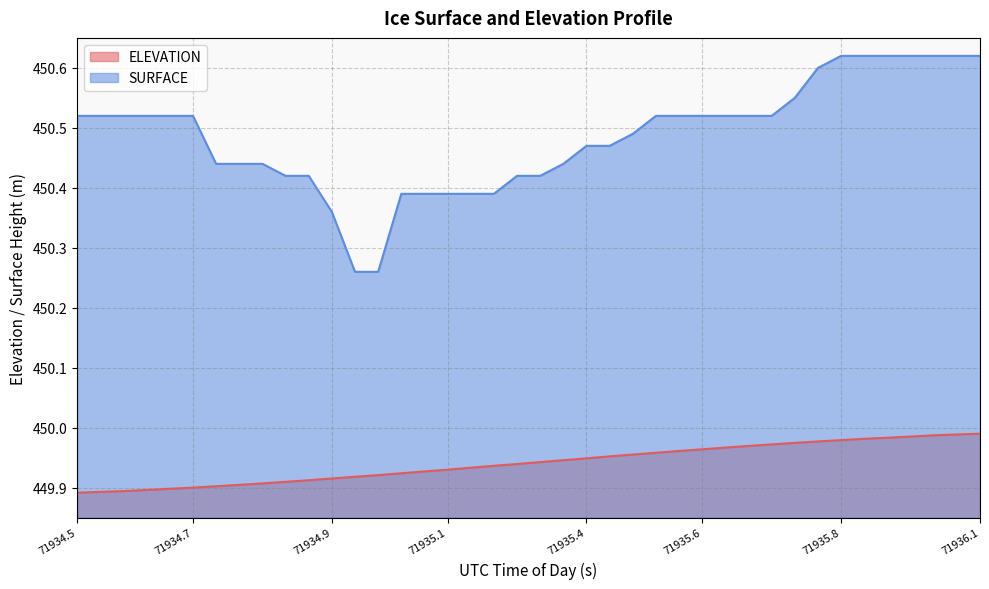

What are all the series names shown in the legend?

ELEVATION, SURFACE